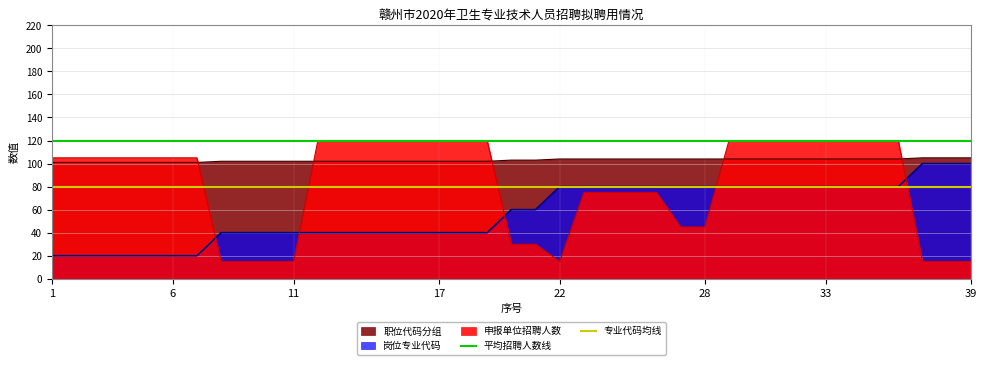

What is the highest value of the 专业代码均线 series?

80